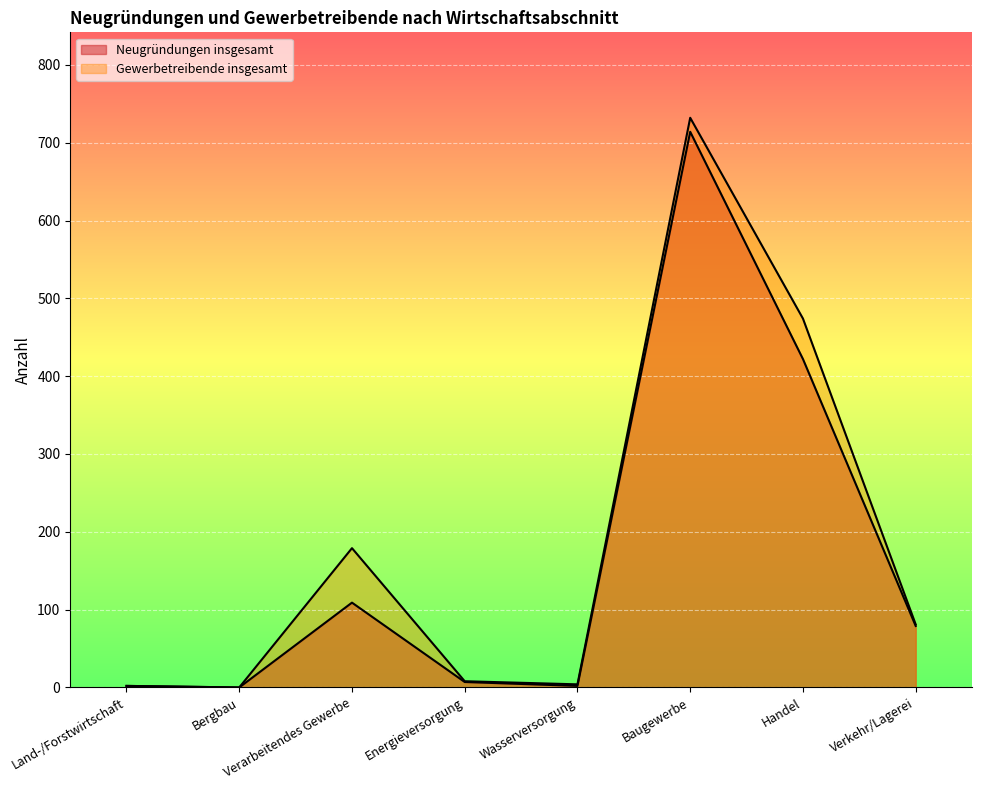

Where does the Neugründungen insgesamt series first go above 79?

Verarbeitendes Gewerbe